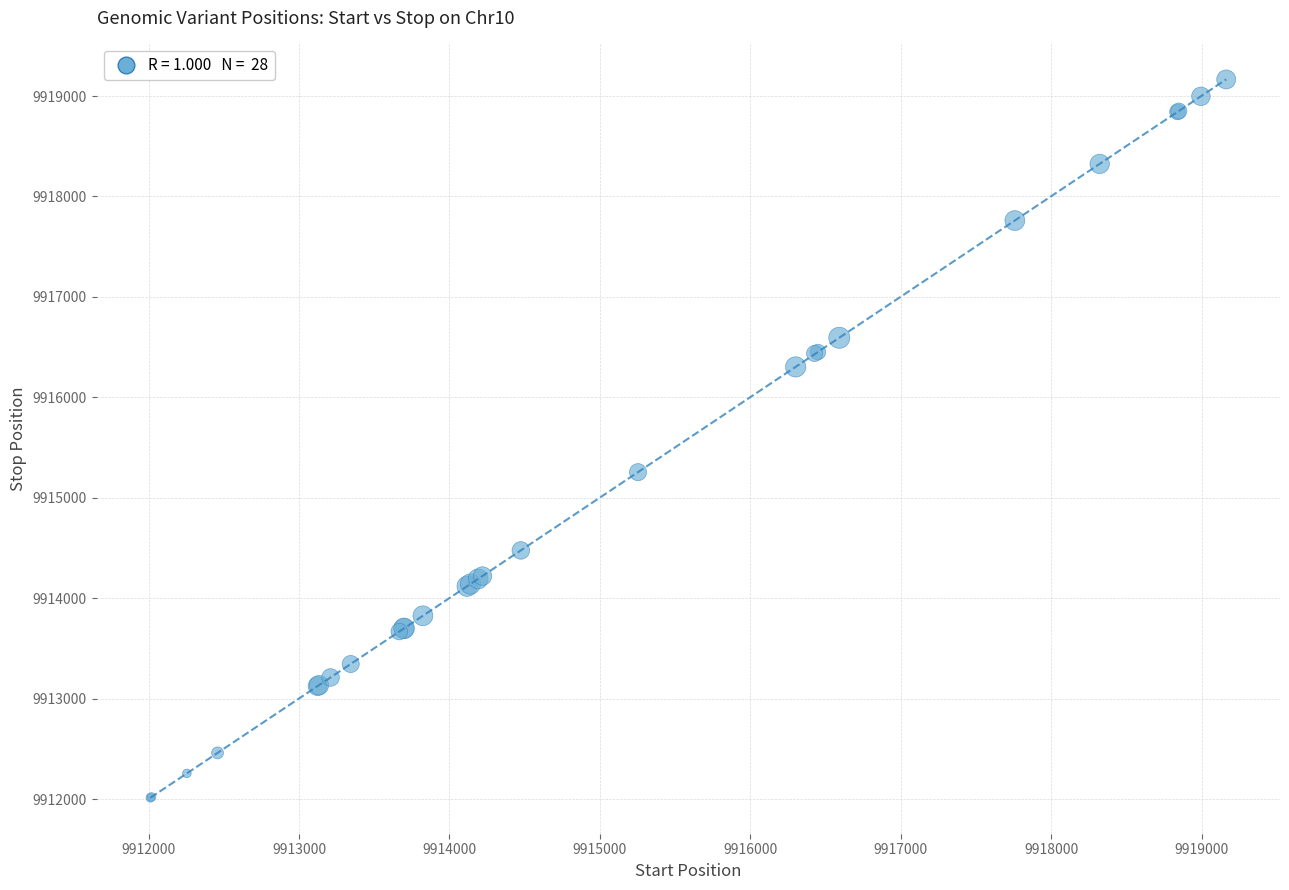

What Y value in the scatter plot is closest to 9915589?

9915255